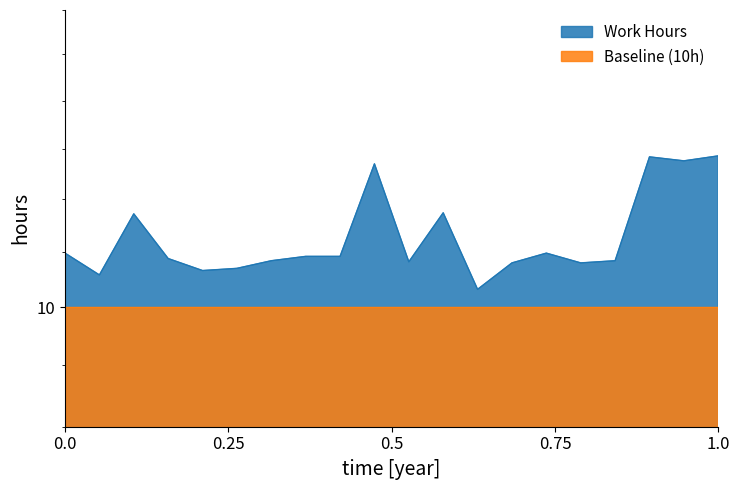

True or false: there are more than 1 points higher than both neighbors.

True